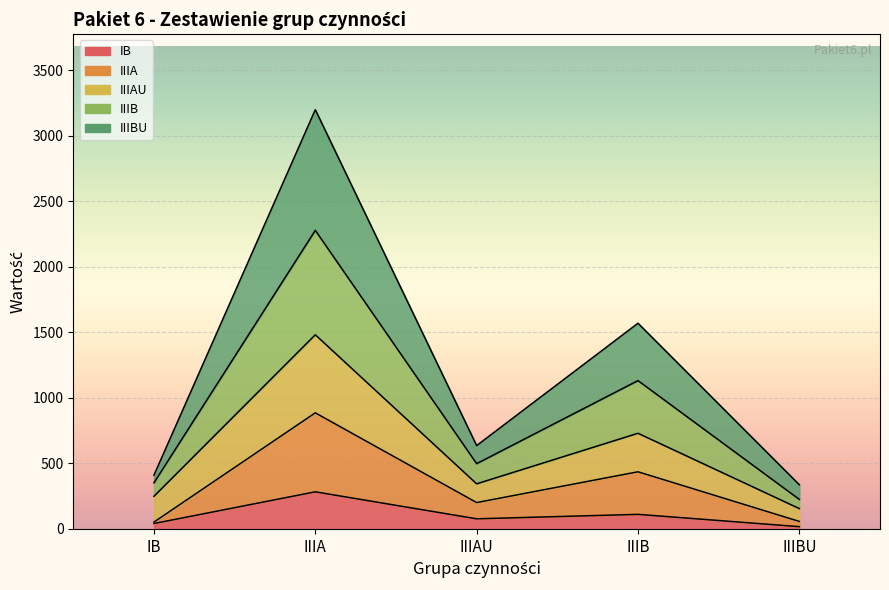

True or false: IIIA has a value of 436 at IIIB.

True